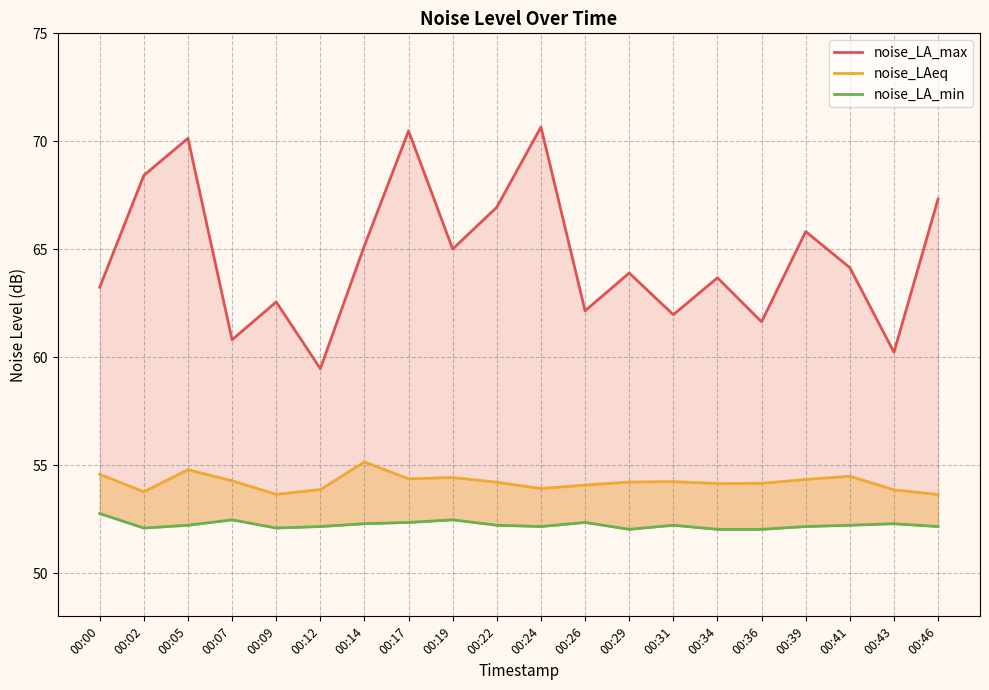

In noise_LA_min, how many points are higher than both neighbors (excluding endpoints)?

5